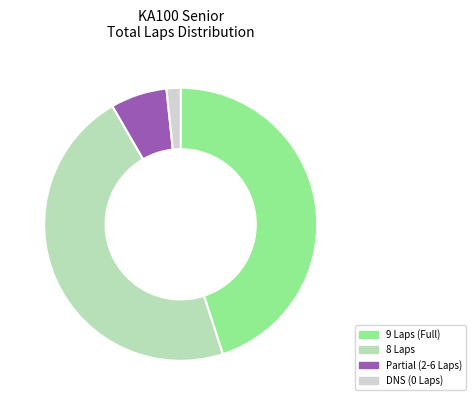

Is there a majority slice in this chart?

No